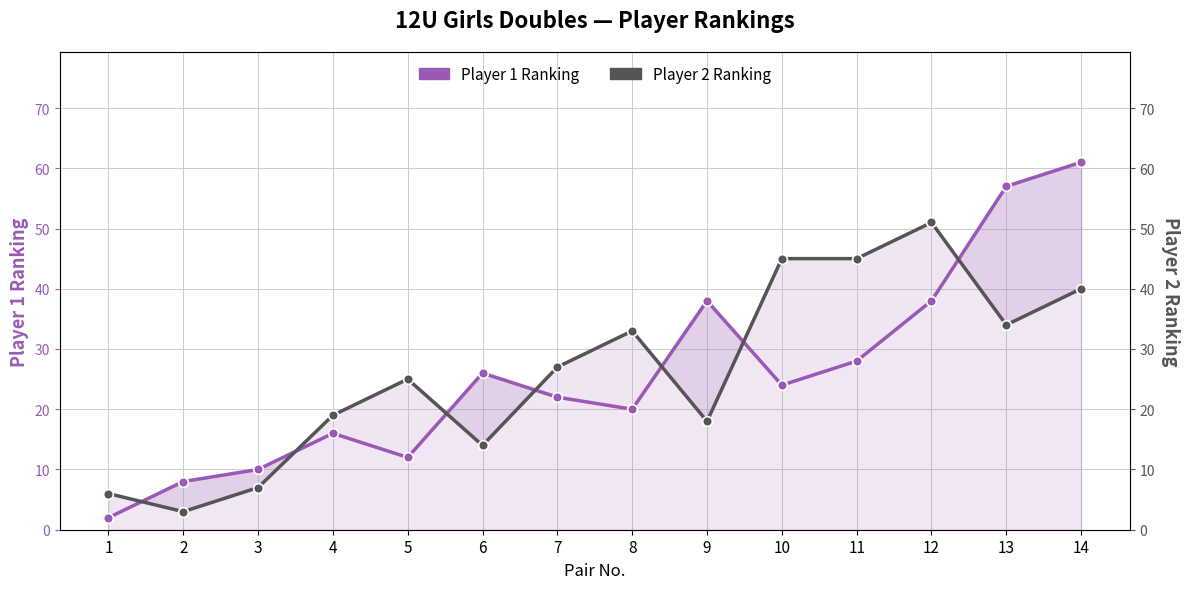

Rank the series by their maximum value, from highest to lowest.

Player 1 Ranking, Player 2 Ranking